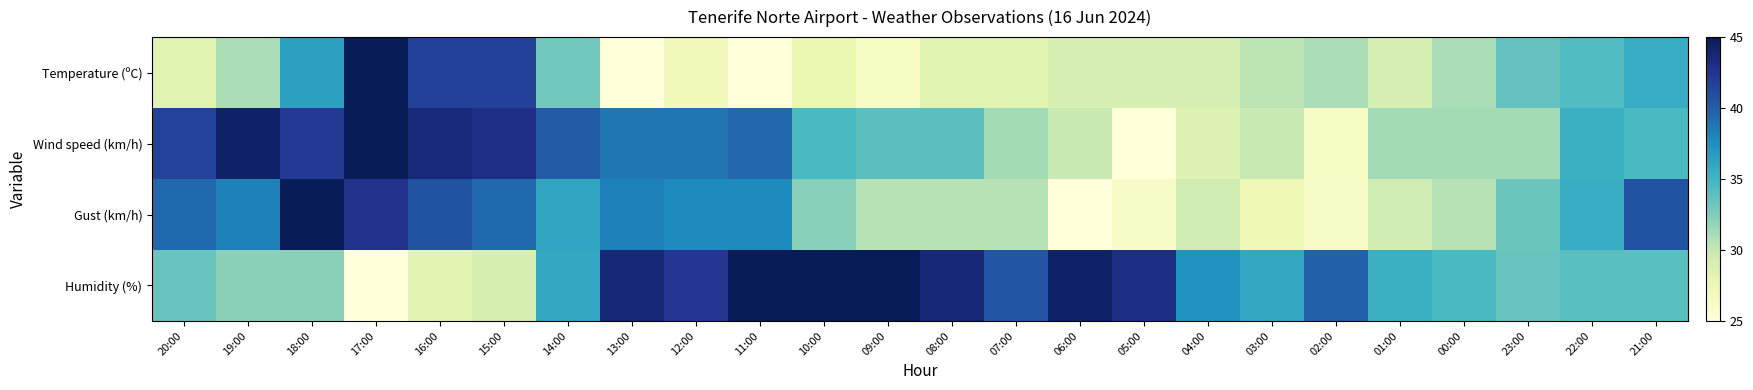

Reading left to right, what are all the values shown in this chart?

Temperature (ºC): 20:00=28.3	19:00=31.0	18:00=36.3	17:00=45.0	16:00=41.7	15:00=41.7	14:00=33.0	13:00=25.0	12:00=27.0	11:00=25.0	10:00=27.7	09:00=26.3	08:00=28.3	07:00=28.3	06:00=29.0	05:00=29.0	04:00=29.0	03:00=30.3	02:00=31.0	01:00=29.0	00:00=31.0	23:00=33.7	22:00=34.3	21:00=35.7
Wind speed (km/h): 20:00=41.6	19:00=44.3	18:00=42.2	17:00=45.0	16:00=43.6	15:00=42.9	14:00=40.2	13:00=38.8	12:00=38.8	11:00=39.5	10:00=34.7	09:00=34.0	08:00=34.0	07:00=31.2	06:00=29.8	05:00=25.0	04:00=28.4	03:00=29.8	02:00=26.4	01:00=31.2	00:00=31.2	23:00=31.2	22:00=35.3	21:00=34.7
Gust (km/h): 20:00=39.4	19:00=38.3	18:00=45.0	17:00=42.8	16:00=40.6	15:00=39.4	14:00=36.1	13:00=38.3	12:00=37.8	11:00=37.8	10:00=32.2	09:00=30.6	08:00=30.6	07:00=30.6	06:00=25.0	05:00=26.1	04:00=29.4	03:00=27.2	02:00=26.1	01:00=29.4	00:00=30.6	23:00=33.3	22:00=35.6	21:00=40.6
Humidity (%): 20:00=33.4	19:00=32.1	18:00=32.1	17:00=25.0	16:00=28.2	15:00=28.9	14:00=36.0	13:00=43.7	12:00=42.4	11:00=45.0	10:00=45.0	09:00=45.0	08:00=43.7	07:00=40.5	06:00=44.4	05:00=43.1	04:00=37.3	03:00=36.0	02:00=39.8	01:00=35.3	00:00=34.7	23:00=33.4	22:00=34.0	21:00=34.0